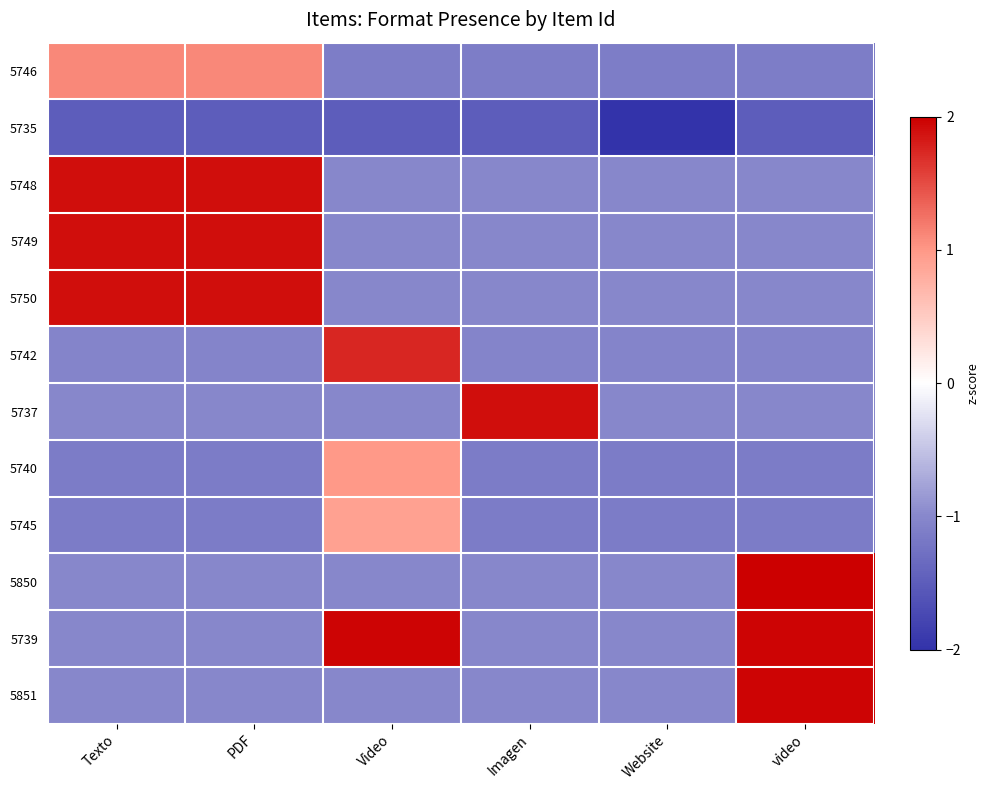

Between Video and video, which is larger?

Video